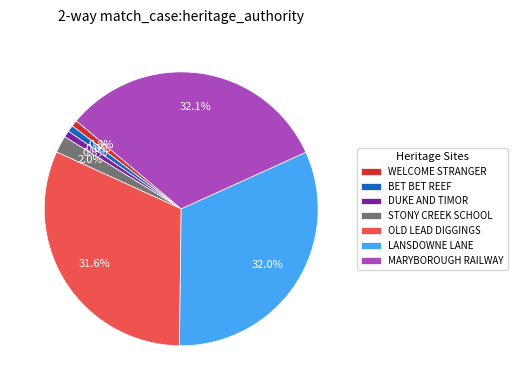

Do DUKE AND TIMOR and OLD LEAD DIGGINGS together represent more than half of the pie?

No